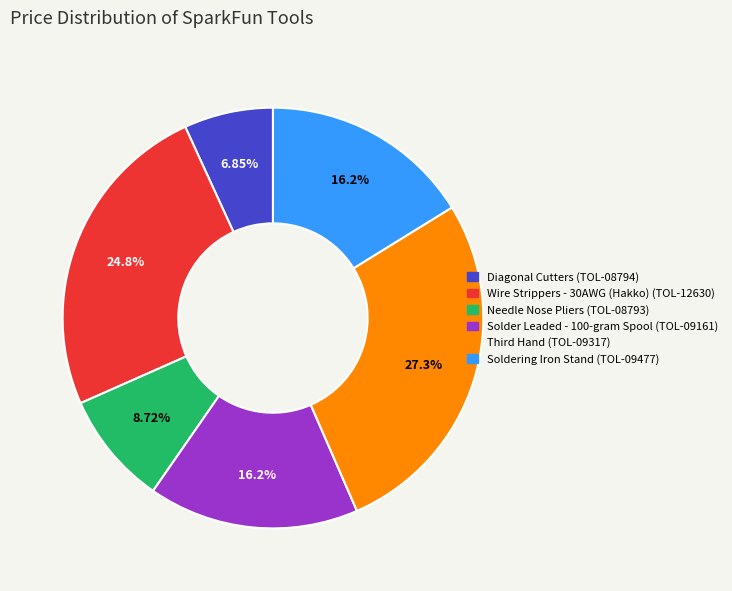

How many segments does this pie chart have?

6